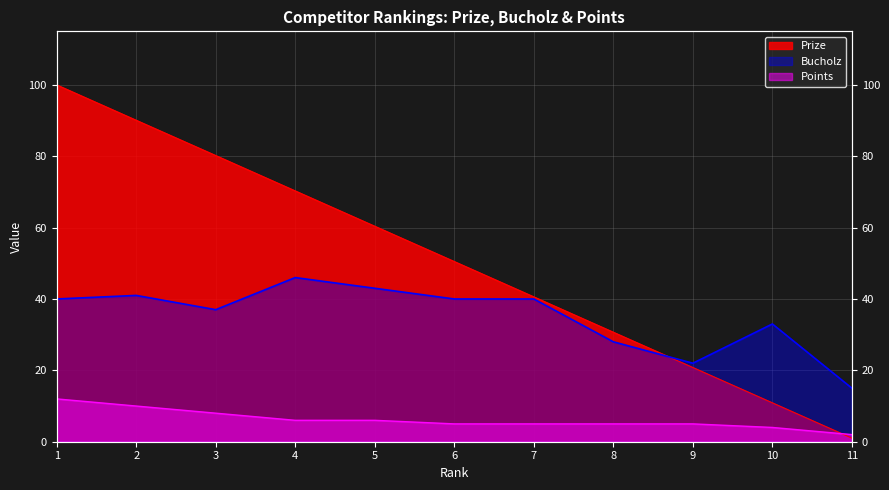

What value does the Prize series have at 6?

50.5